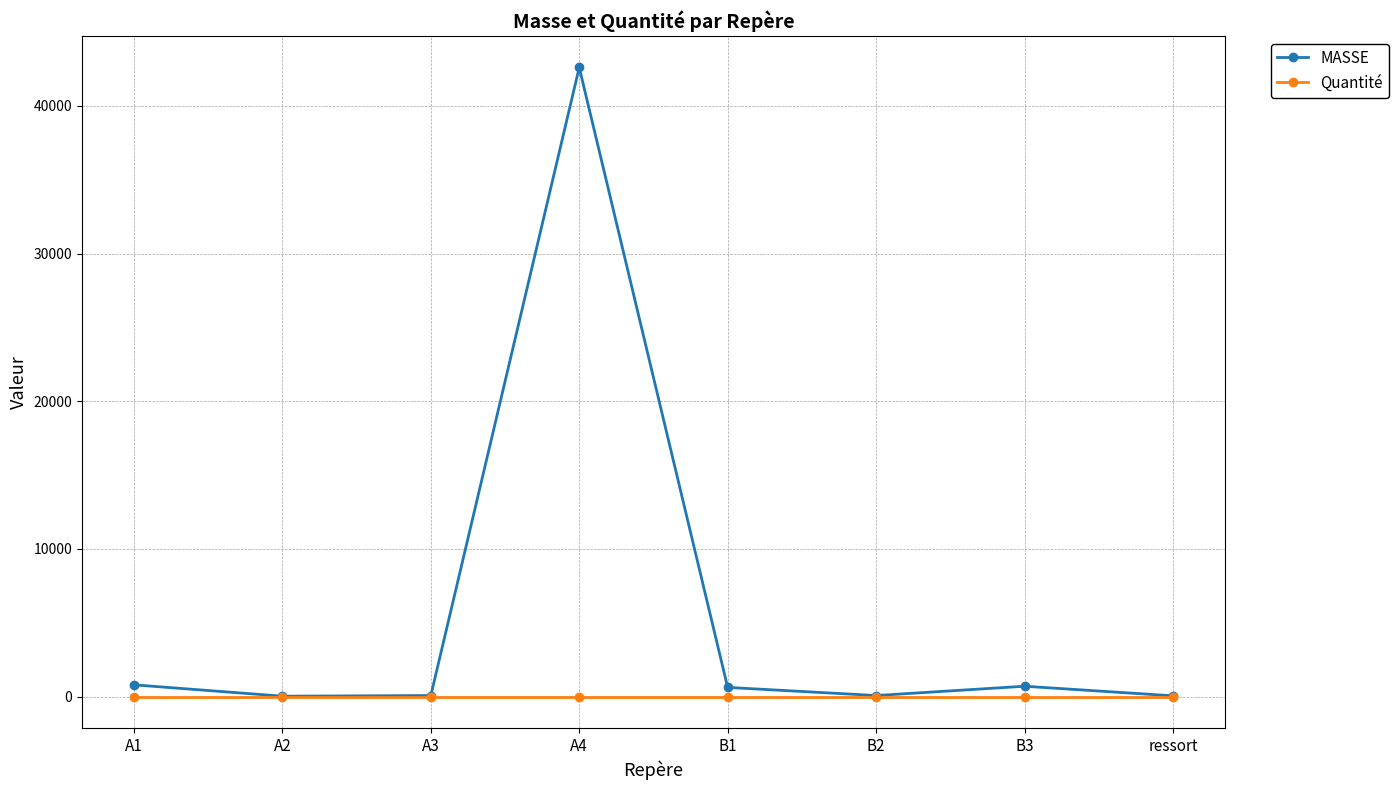

Which series has the widest spread of values?

MASSE